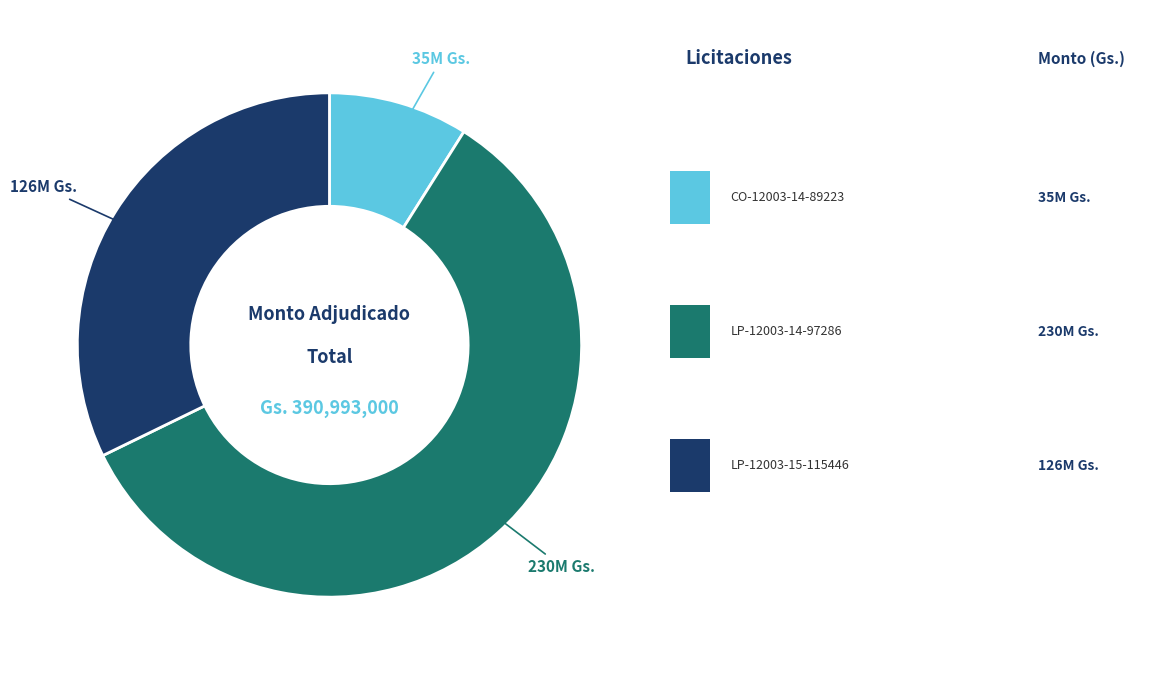

Is there a majority slice in this chart?

Yes